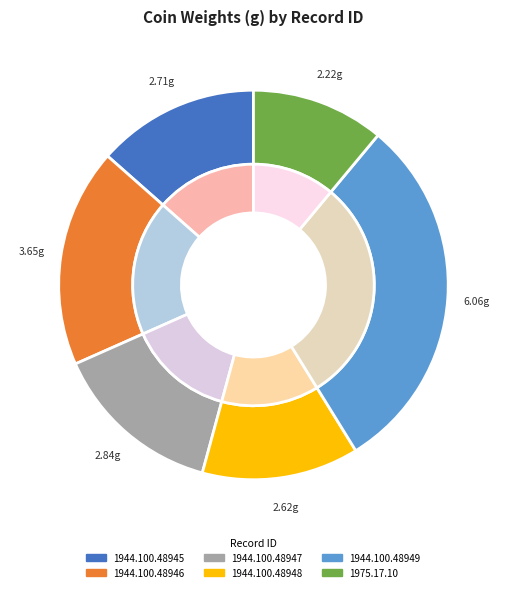

Which category has the smallest portion of the pie?

1975.17.10